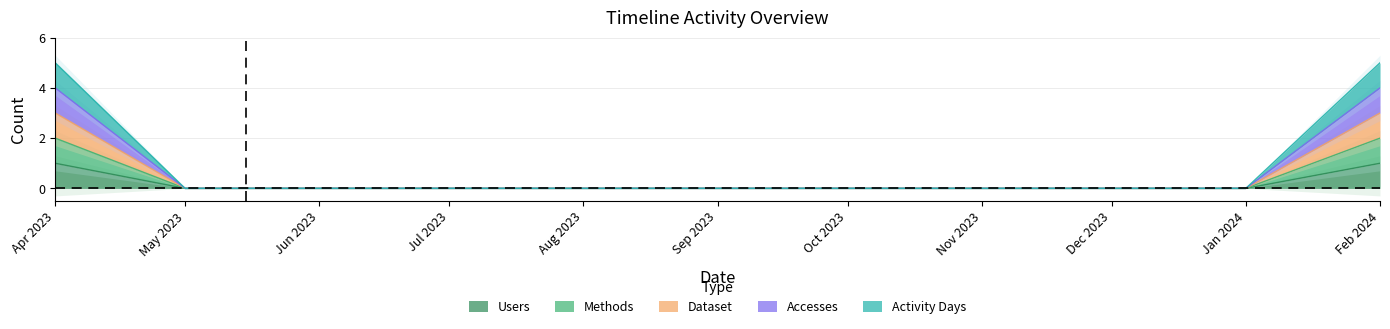

List the series in order of their peak value, lowest first.

Users, Methods, Activity Days, Dataset, Accesses